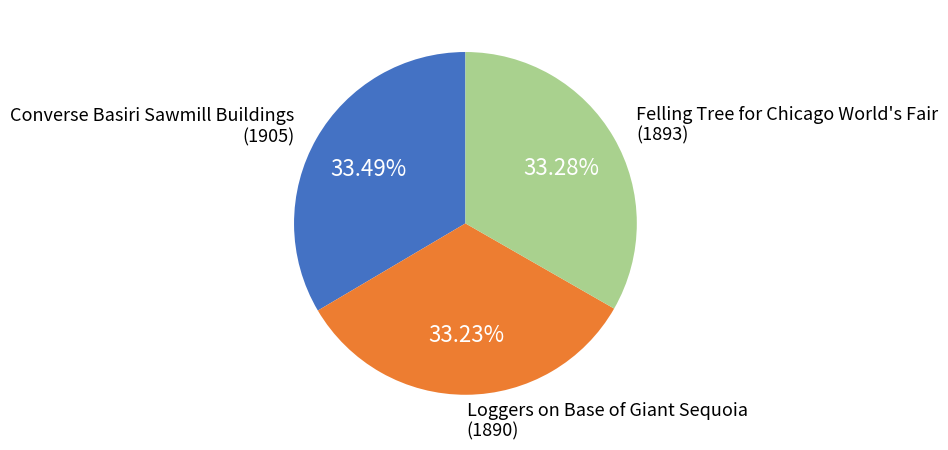

Do Felling Tree for Chicago World's Fair (1893) and Loggers on Base of Giant Sequoia (1890) together represent more than half of the pie?

Yes